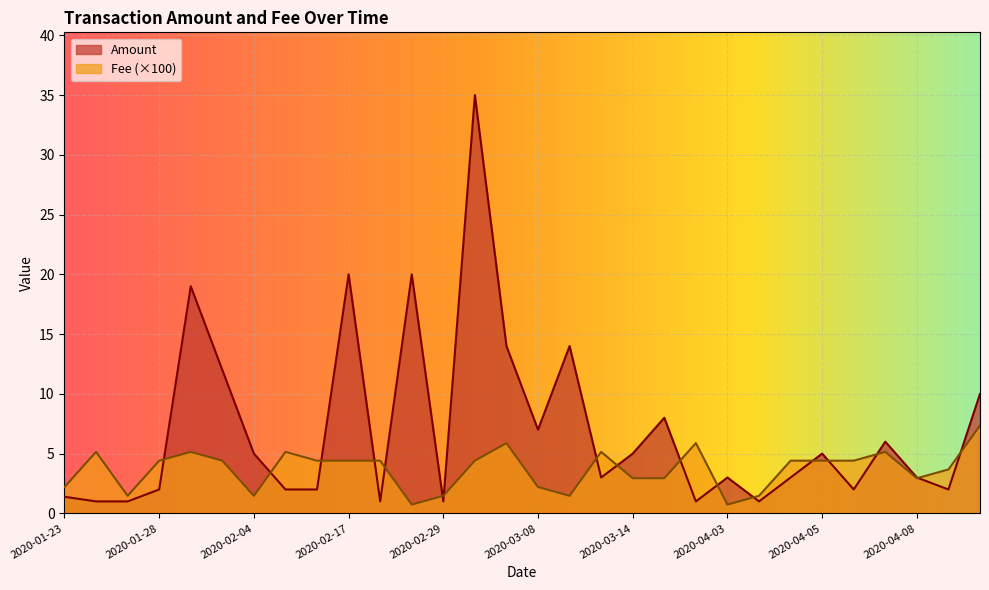

How many values in the Amount series are below 3?

12